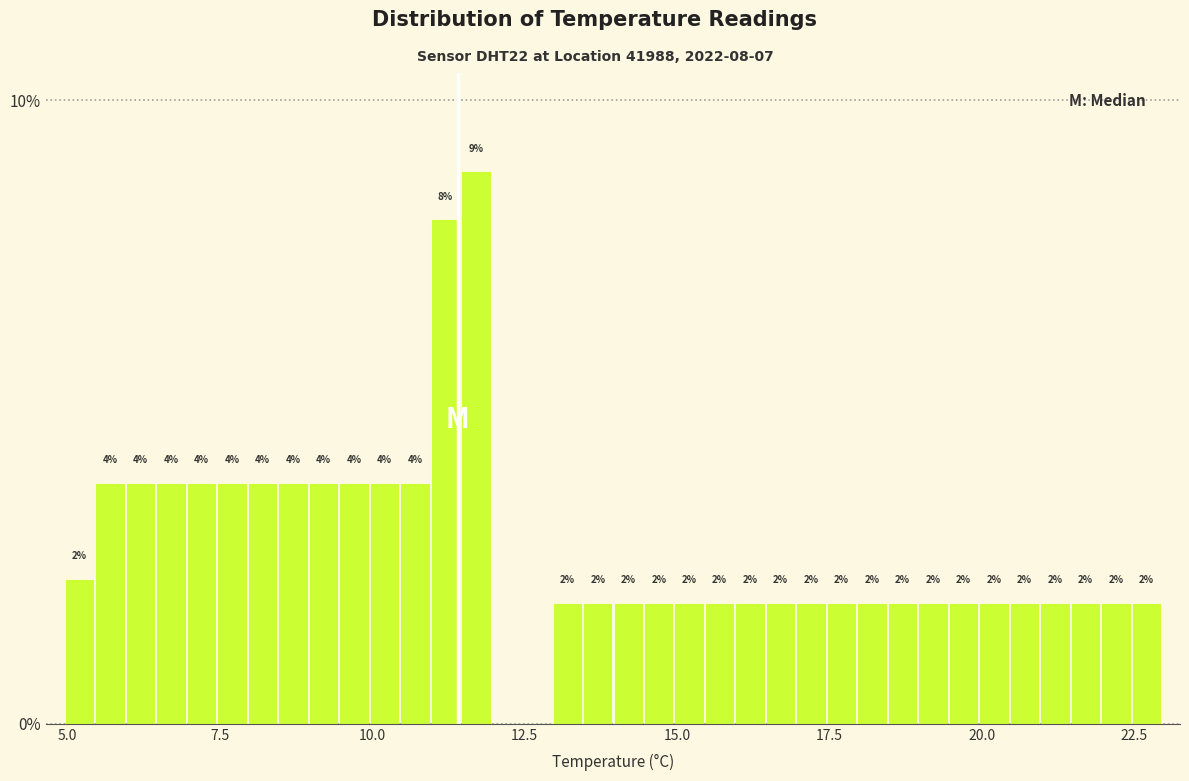

Around what value on the x-axis is the tallest bar? Give the approximate position of its centre, as read against the axis.

11.5